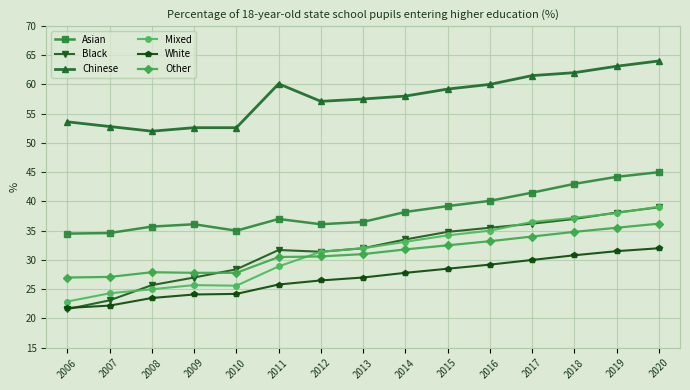

Is the value of White at 2015 greater than the value of Mixed at 2009?

Yes